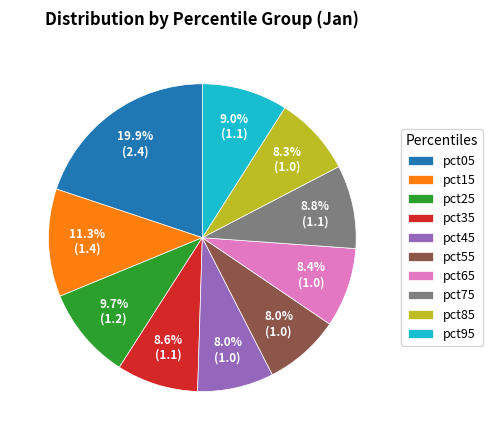

Count the number of slices in the pie.

10